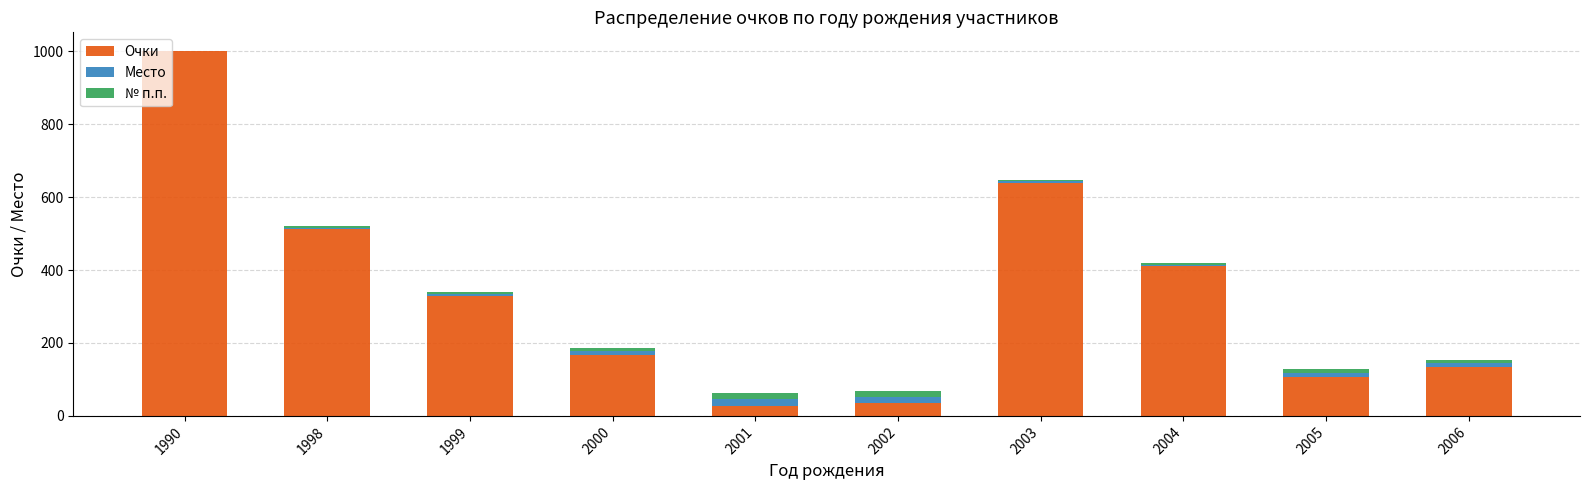

At which category is the sum across all series the highest?

1990